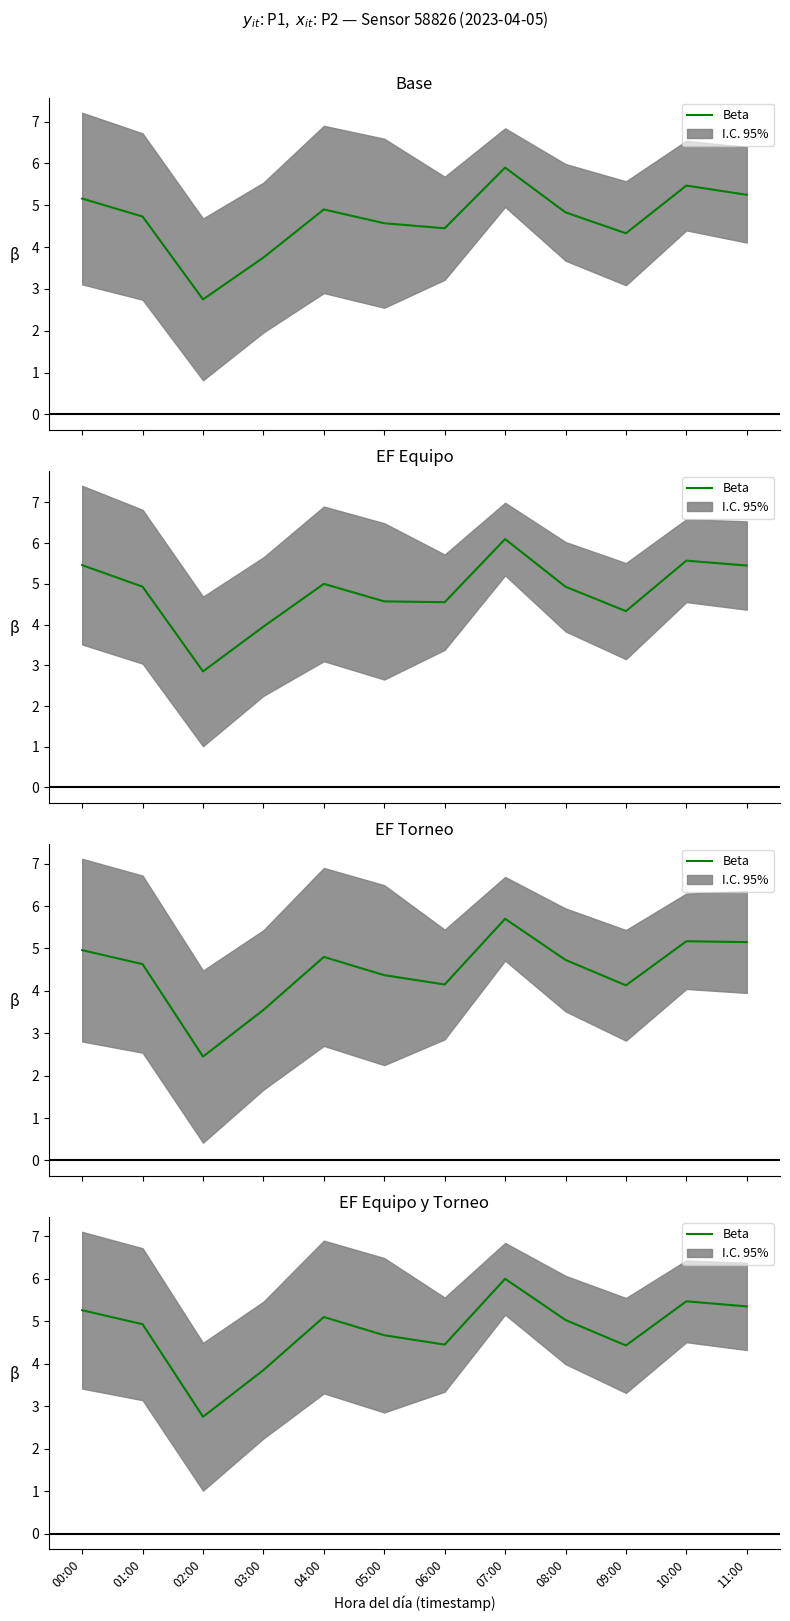

What is the minimum value shown in the chart?

2.8